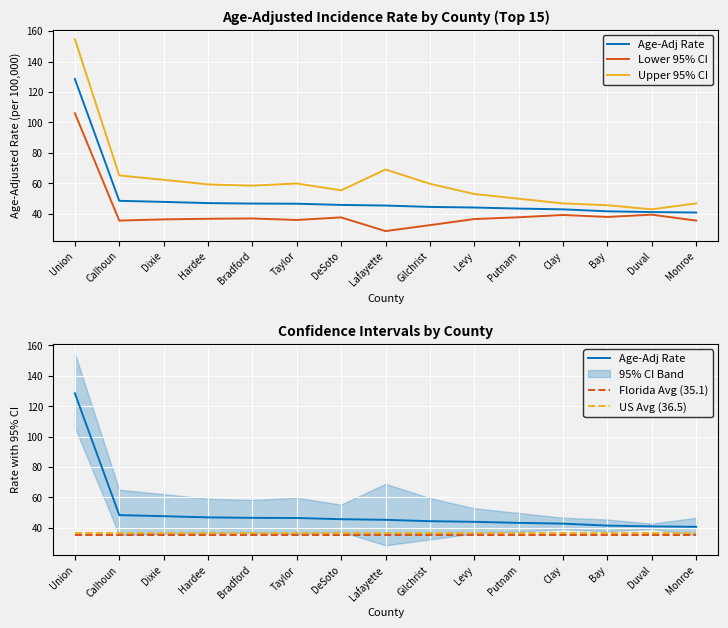

What position from the right is Hardee?

12